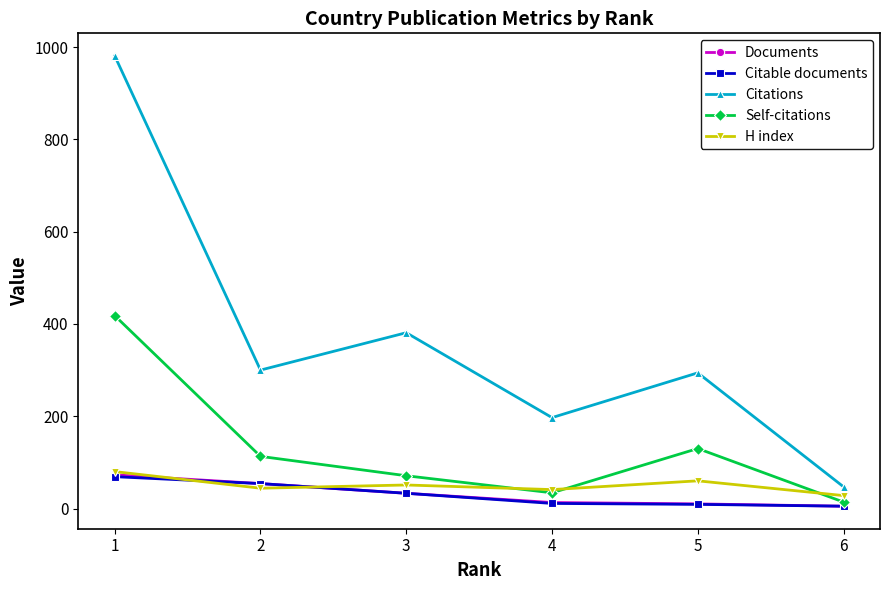

What is the spread (max minus min) of values at 3?

348